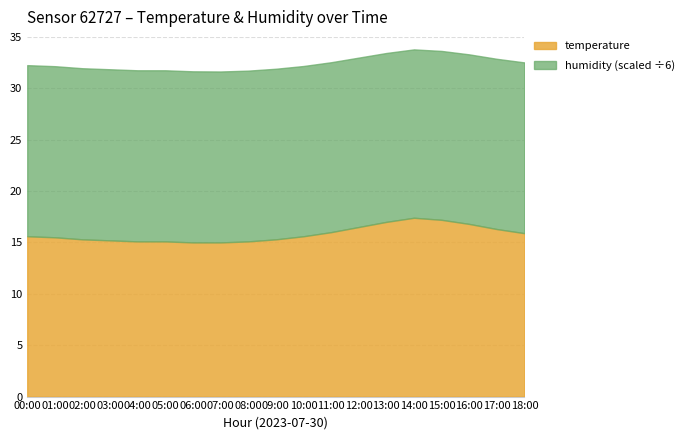

True or false: temperature and humidity cross at least once.

False